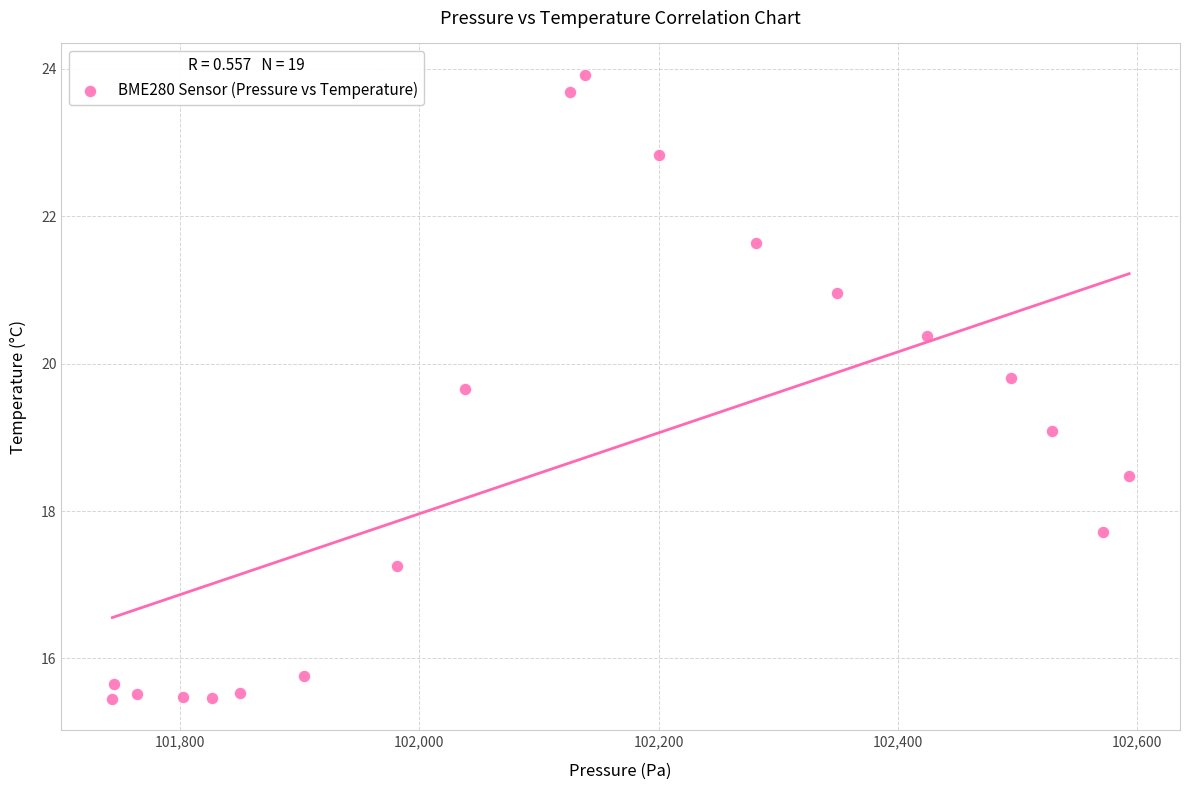

What is the range of X values (max minus min)?

850.2